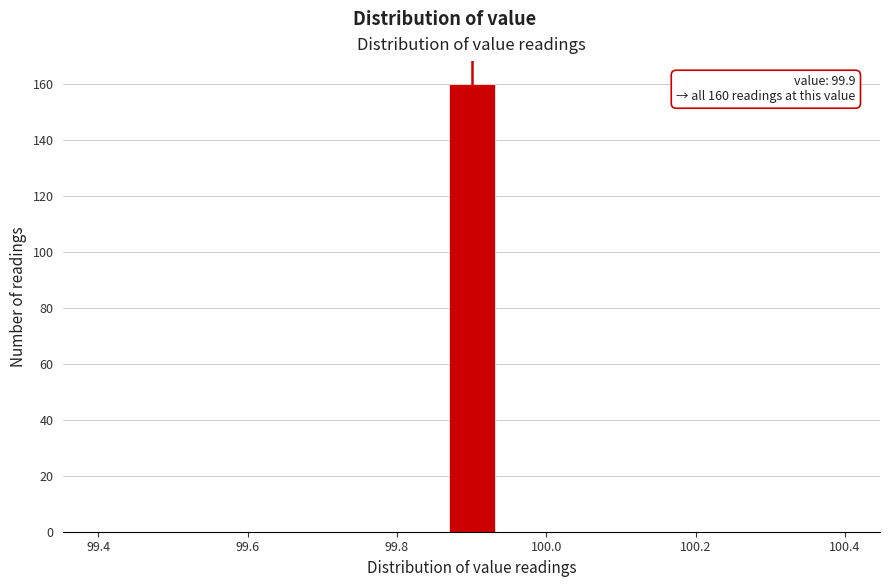

Around what value on the x-axis is the tallest bar? Give the approximate position of its centre, as read against the axis.

99.90